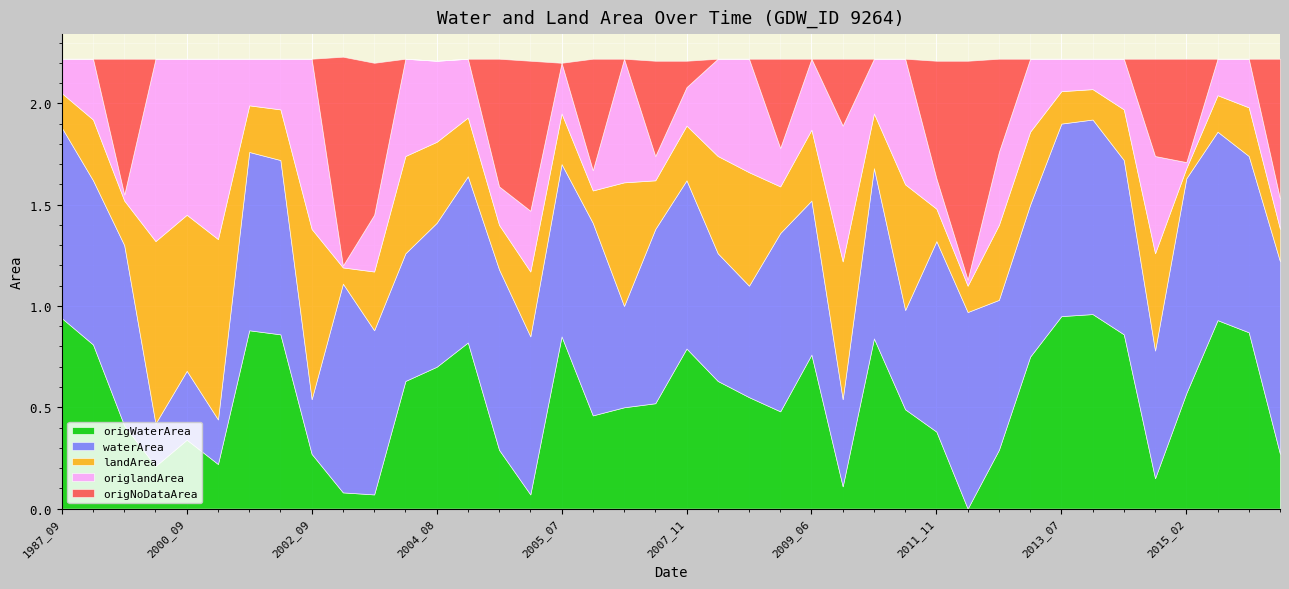

True or false: origWaterArea has a value of 0.8 at 2013_05.

True